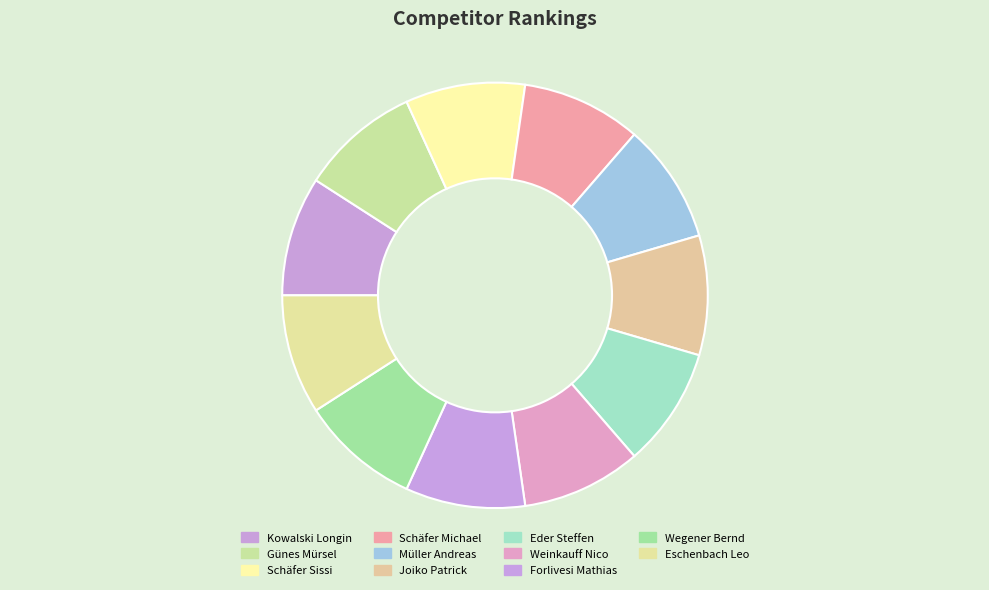

Count the number of slices in the pie.

11